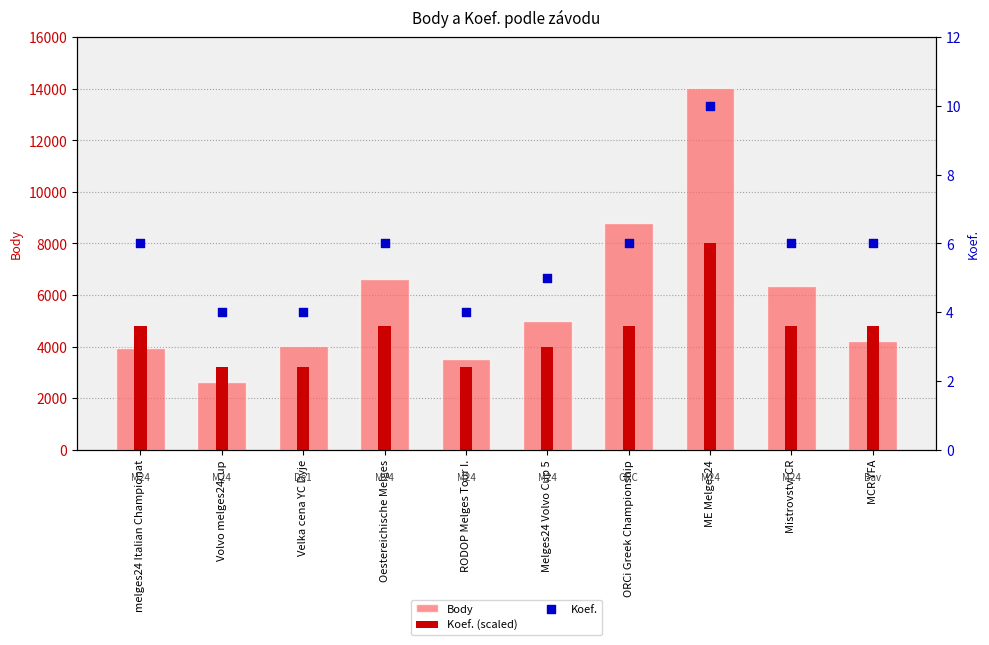

Which series contains the highest Y value?

Body